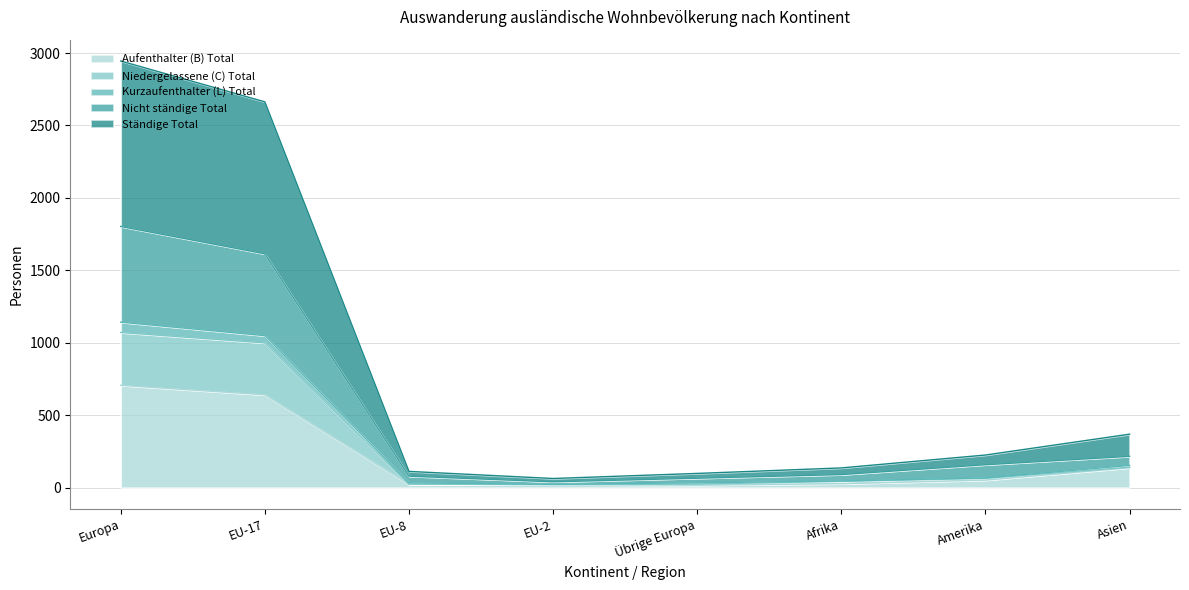

True or false: Aufenthalter (B) Total and Niedergelassene (C) Total cross at least once.

False